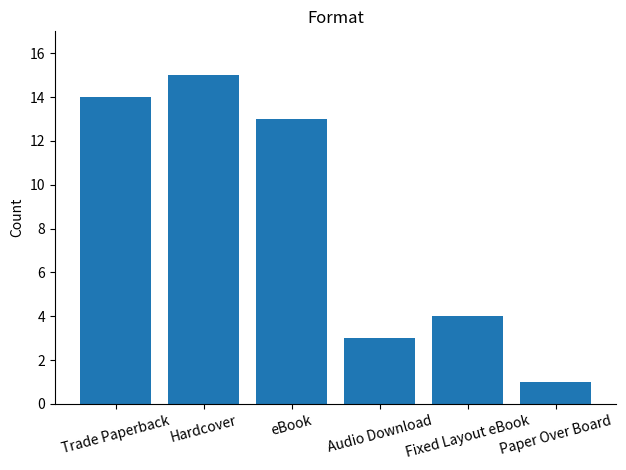

Rank the categories by value from highest to lowest.

Hardcover, Trade Paperback, eBook, Fixed Layout eBook, Audio Download, Paper Over Board